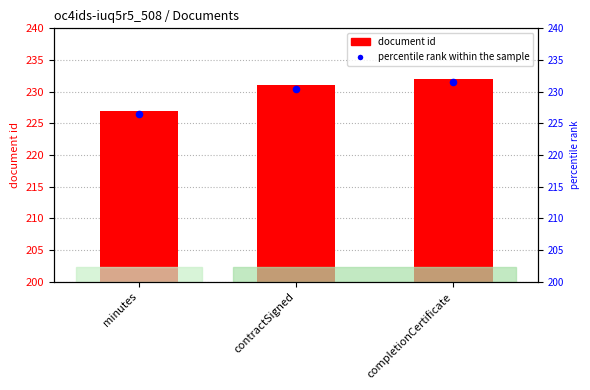

Which series has the largest Y range (max minus min)?

document id